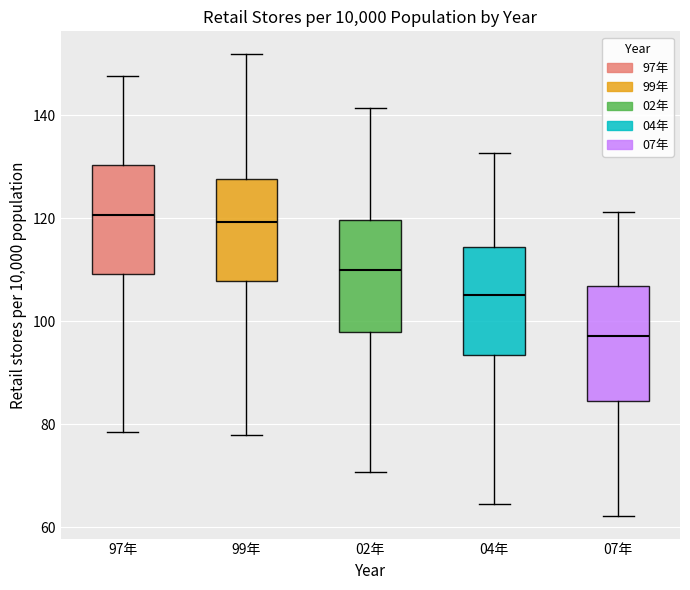

Reading left to right, transcribe this box plot: for each box, give where its median line is, the range the box spans, and where its two whiskers end, as read against the y-axis. The values are not printed on the chart, so give them approximately, as read against the axis.

97年: median 120, box 110 to 130, whiskers 78 to 148
99年: median 120, box 108 to 128, whiskers 78 to 152
02年: median 110, box 98 to 120, whiskers 70 to 142
04年: median 106, box 94 to 114, whiskers 64 to 132
07年: median 98, box 84 to 106, whiskers 62 to 122